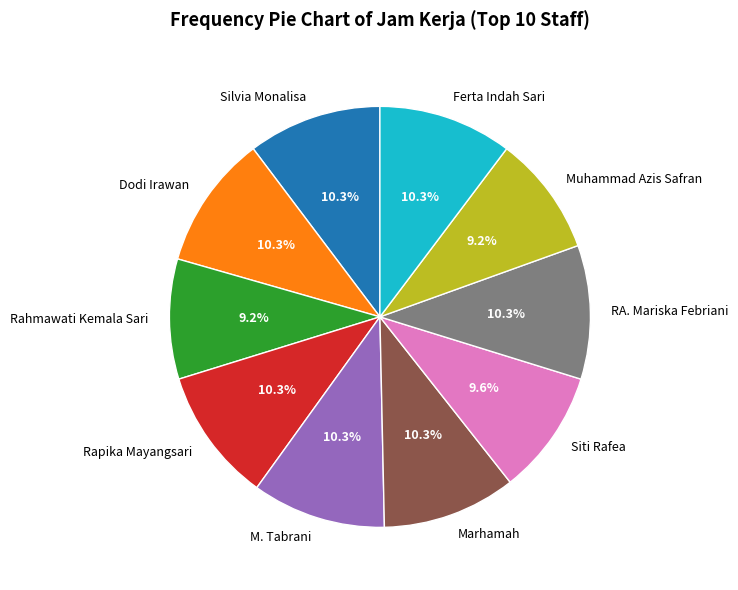

To the nearest percent, what percentage of the pie is Rapika Mayangsari?

10%